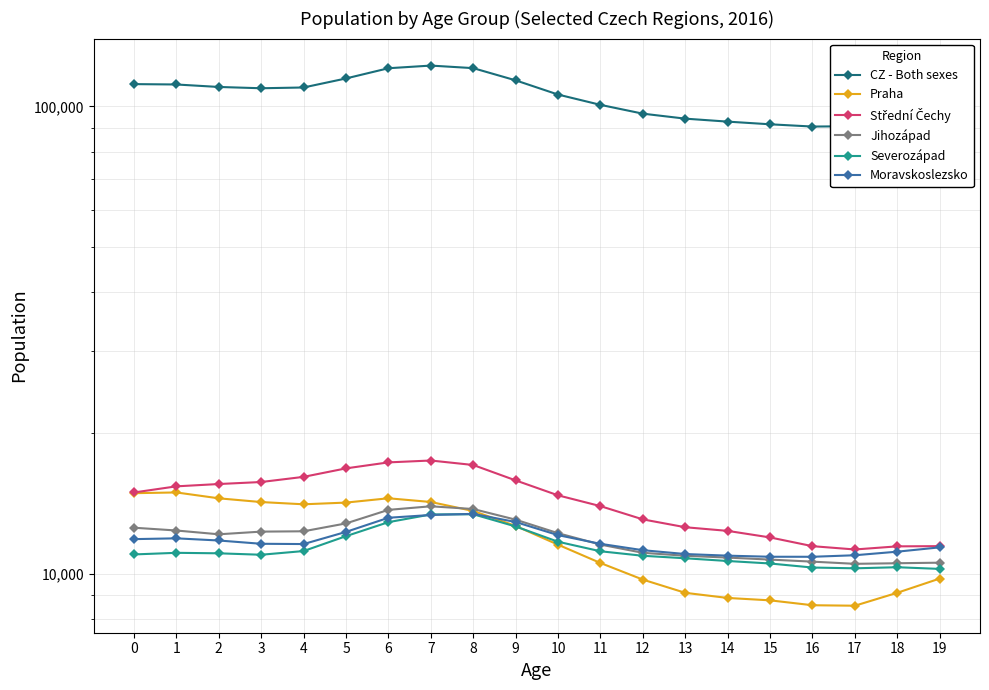

True or false: Jihozápad has more than 0 points higher than both neighbors.

True